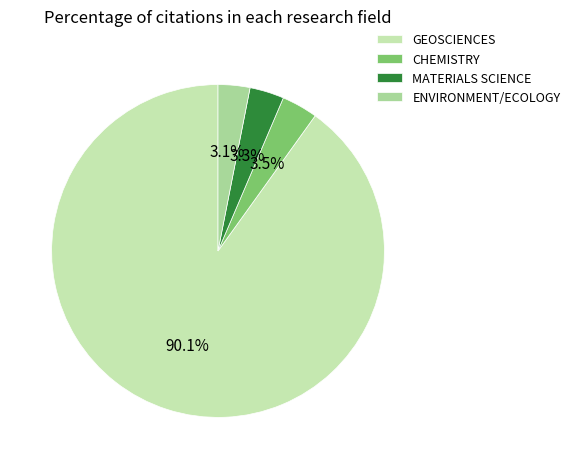

What percentage do CHEMISTRY and ENVIRONMENT/ECOLOGY together represent?

6.6%